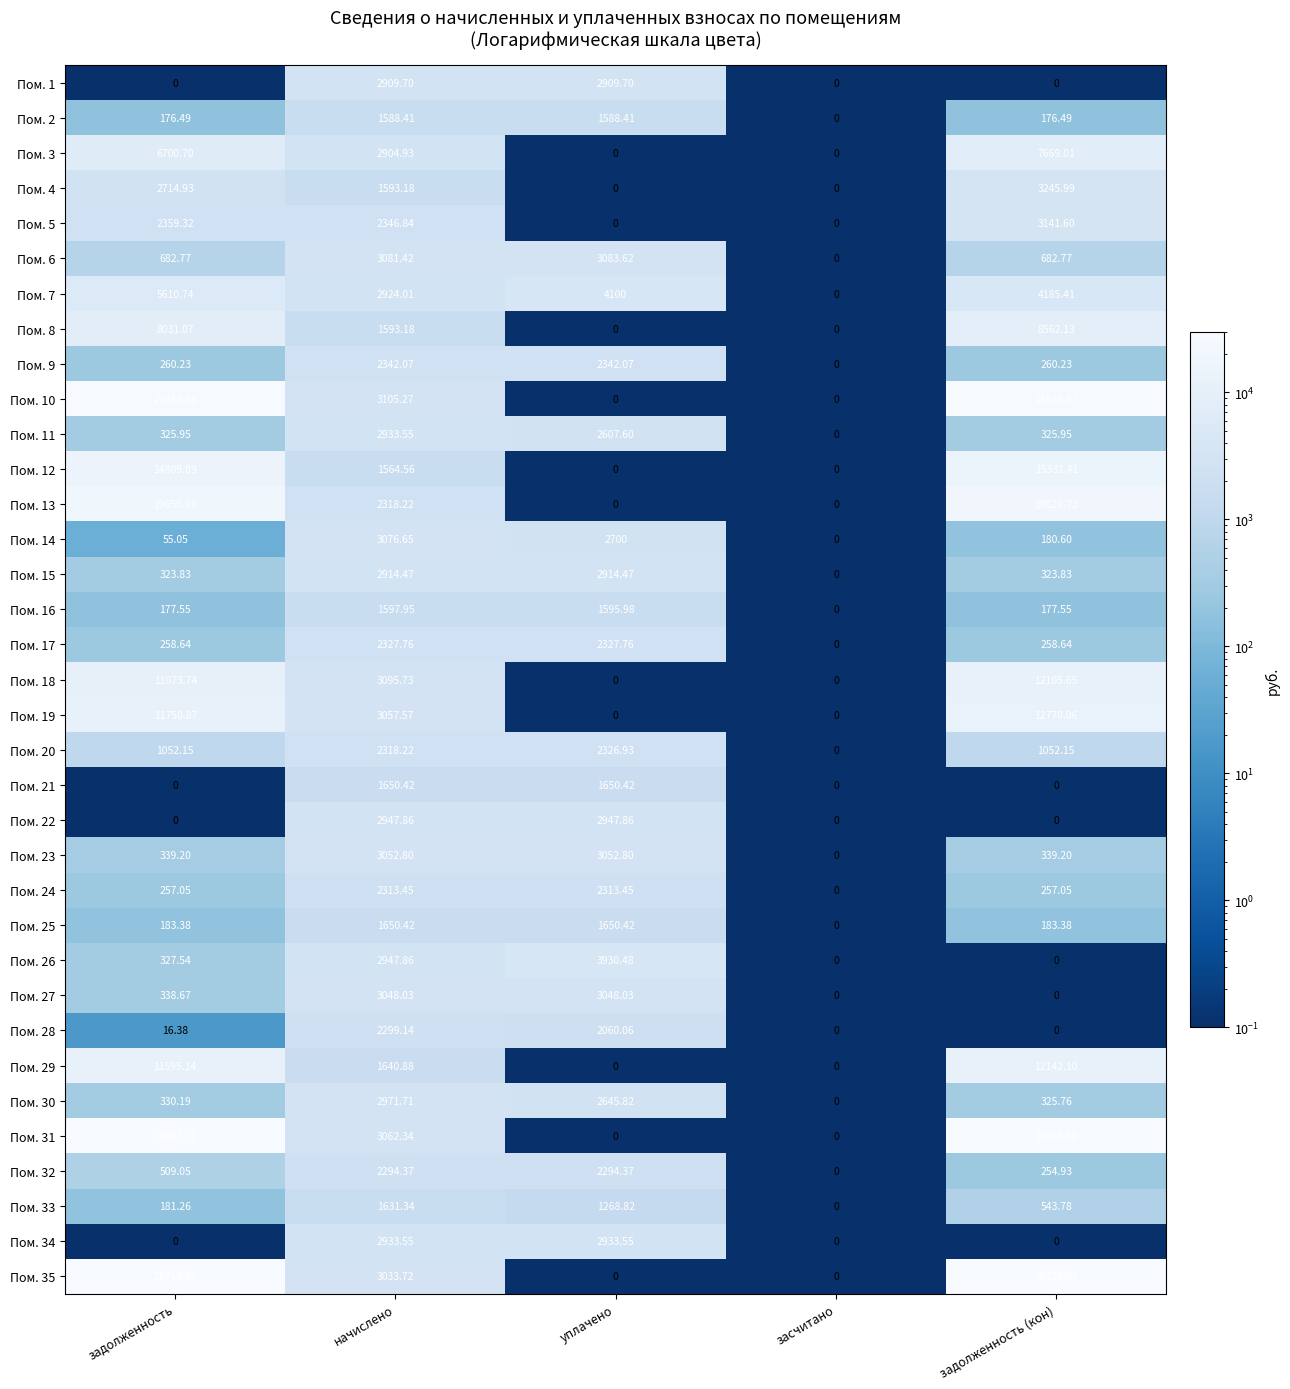

Which label corresponds to the largest value in the chart?

задолженность (кон)